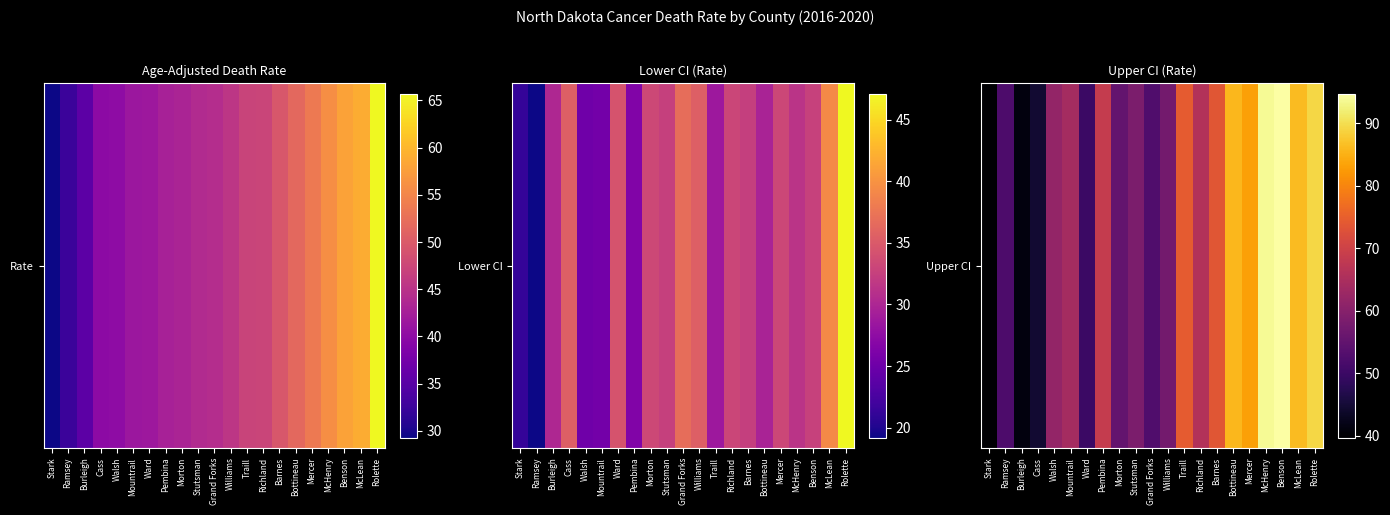

What is the change in value from Grand Forks to Bottineau?

+32.9